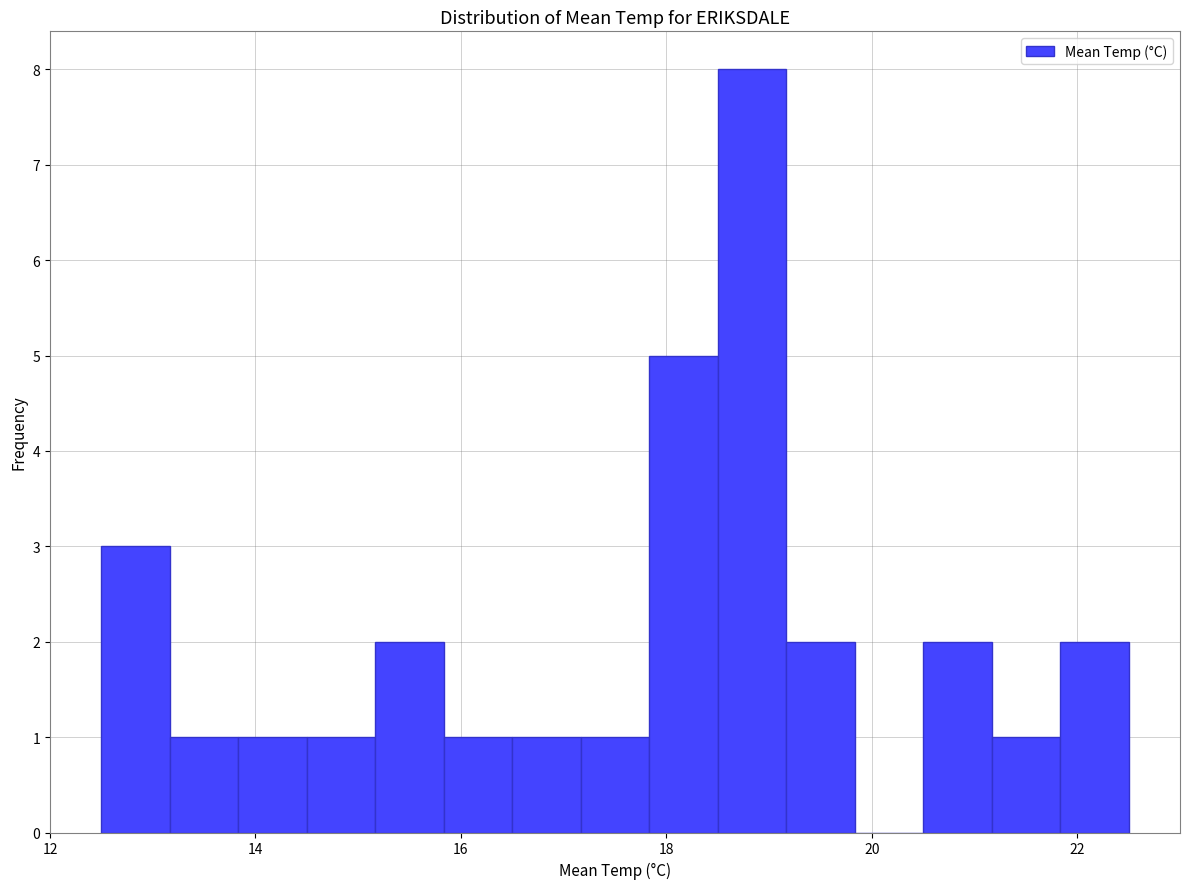

Around what value on the x-axis is the tallest bar? Give the approximate position of its centre, as read against the axis.

18.8